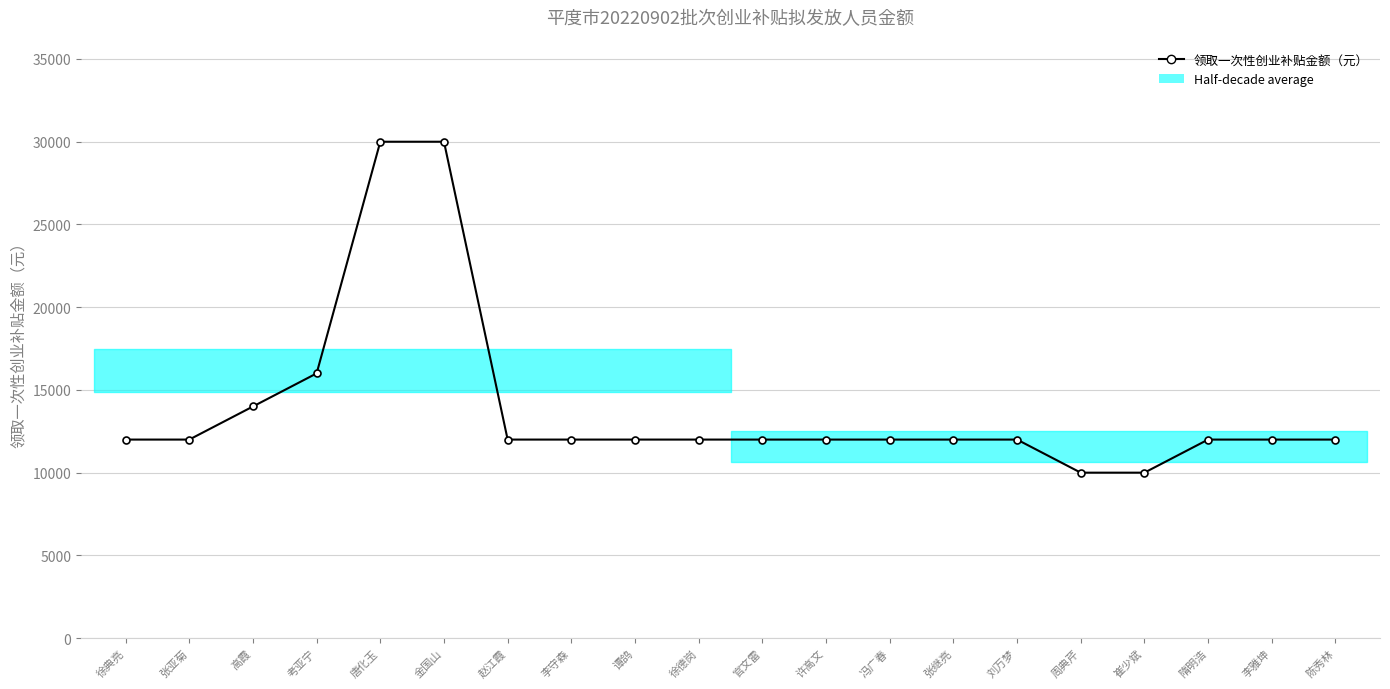

Which label corresponds to the largest value in the chart?

唐化玉